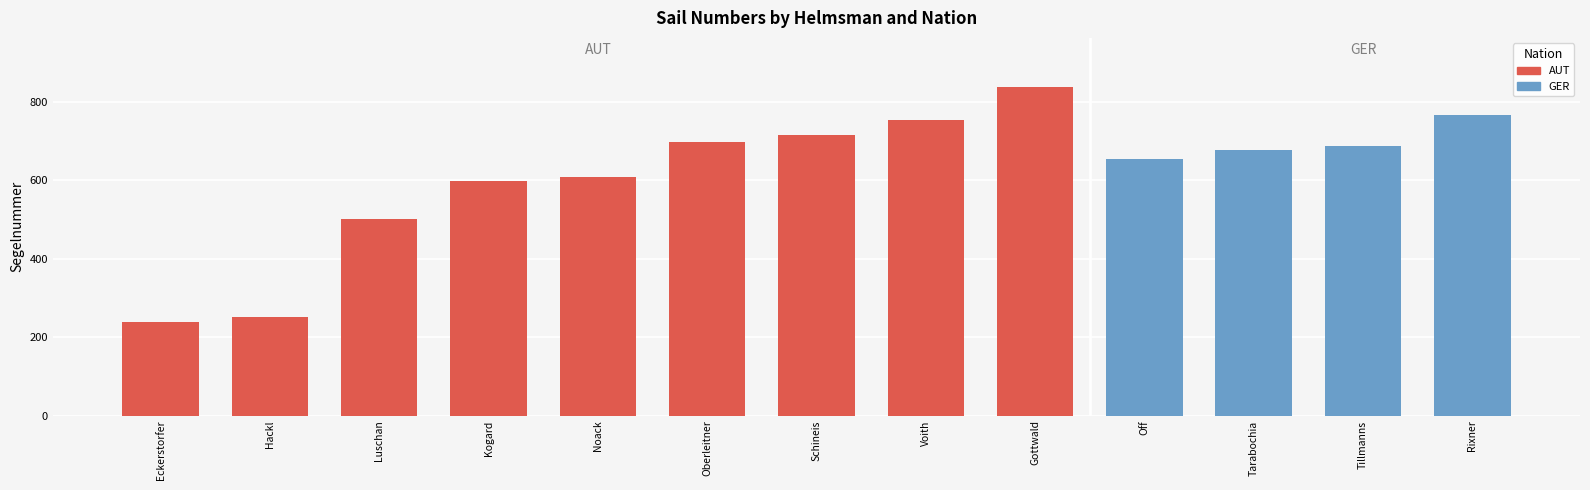

What is the maximum value shown in the chart?

837